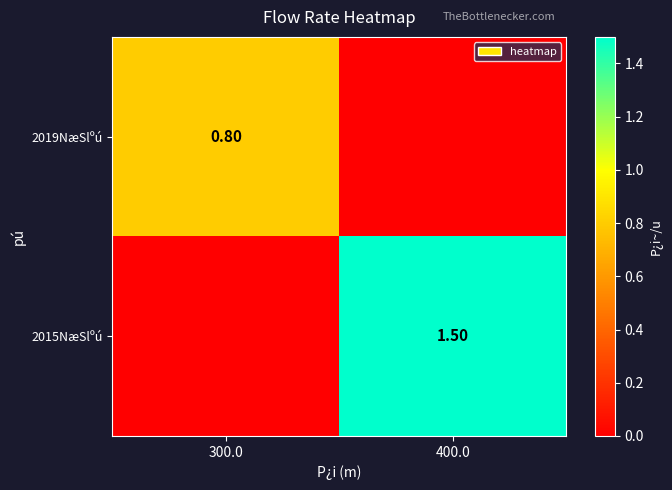

Is the value of 2019NæSlºú at 300.0 greater than the value of 2015NæSlºú at 400.0?

No